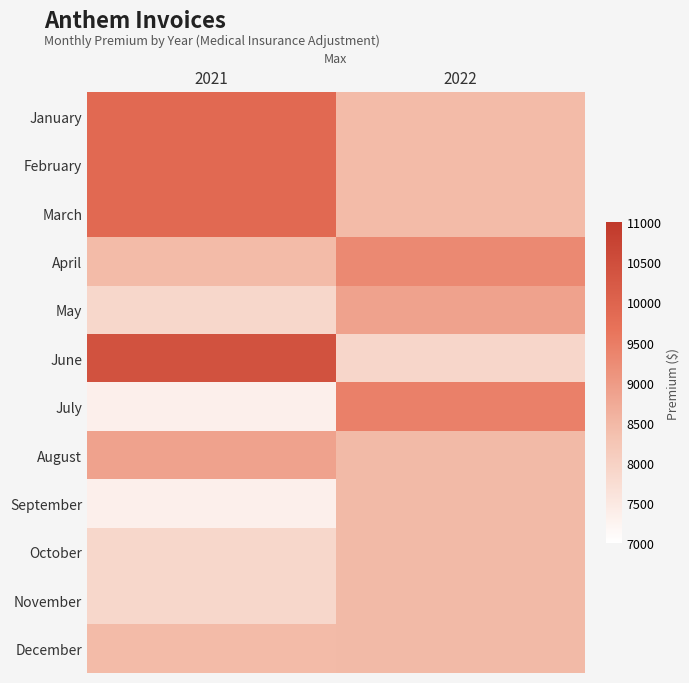

Which label corresponds to the largest value in the chart?

2021